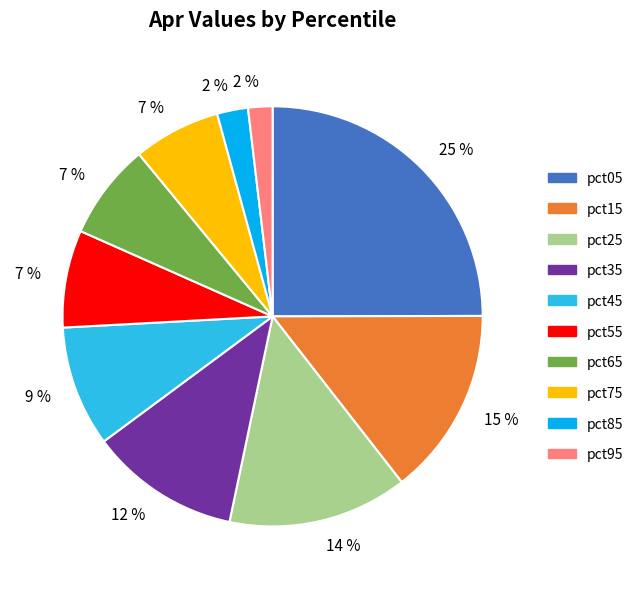

To the nearest percent, what is the average slice percentage?

10%